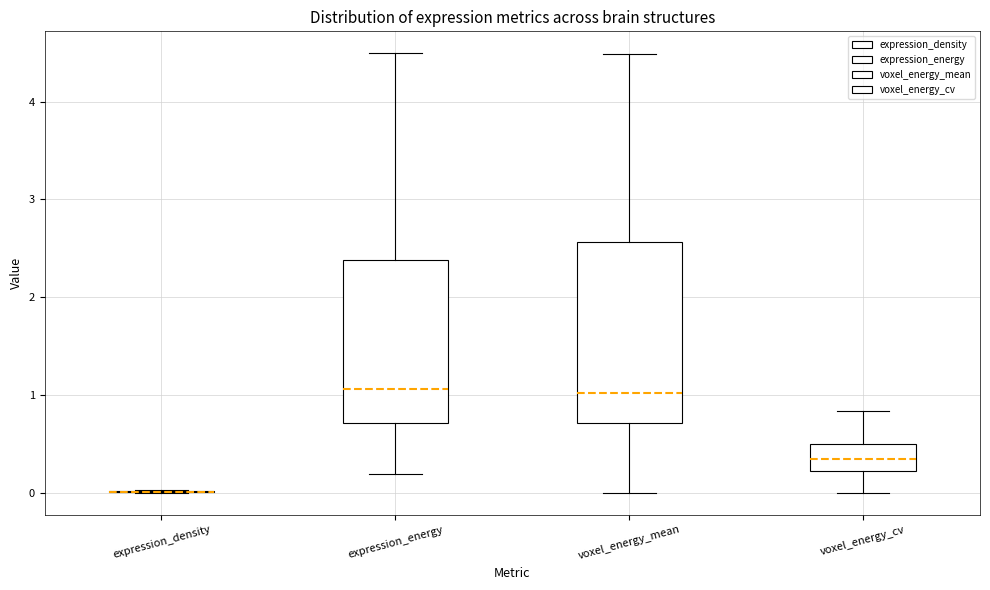

Which box is the tallest, from its lower edge to its upper edge?

voxel_energy_mean